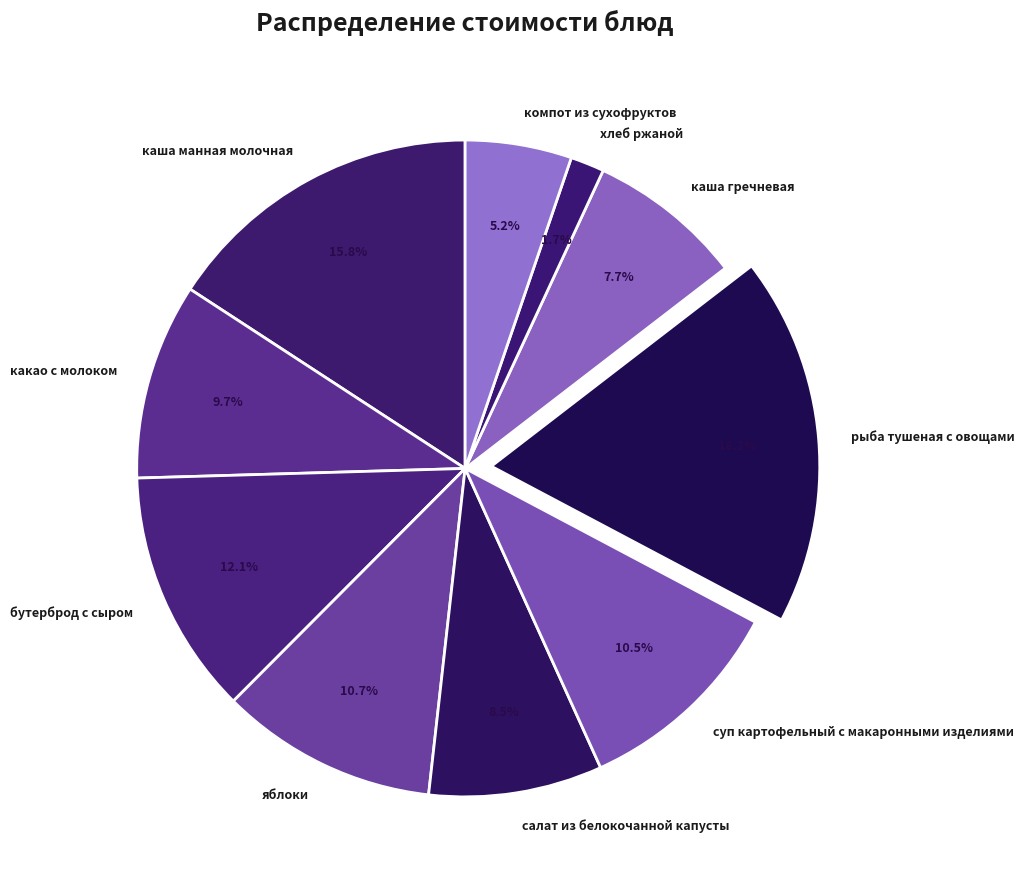

What percentage is NOT represented by какао с молоком?

90.3%